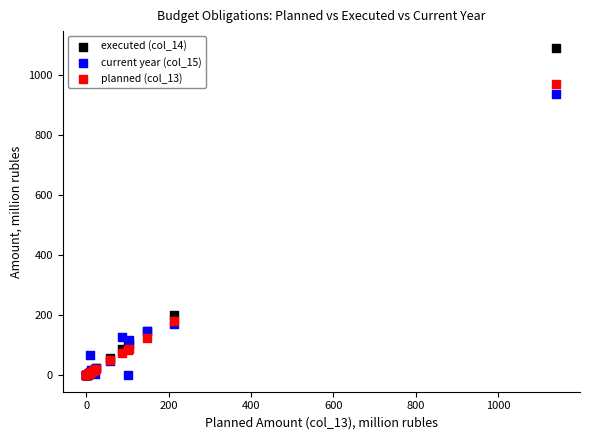

Across all series, what Y value is closest to 545?

201.9